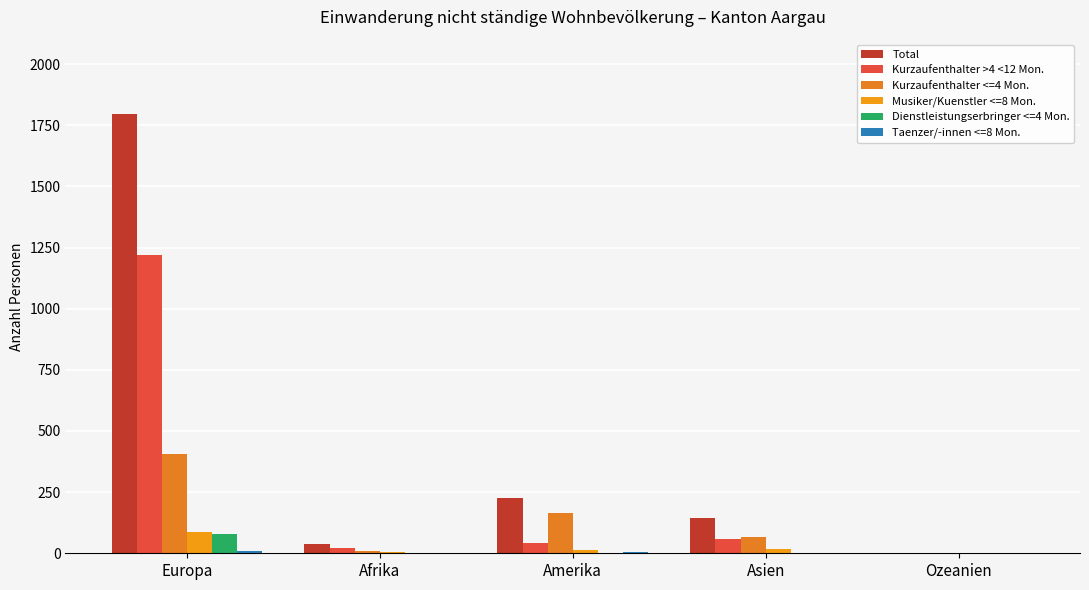

What is the sum of all Musiker/Kuenstler <=8 Mon. values?

125